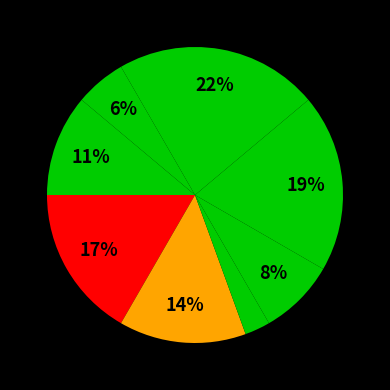

How many slices are in this pie chart?

8